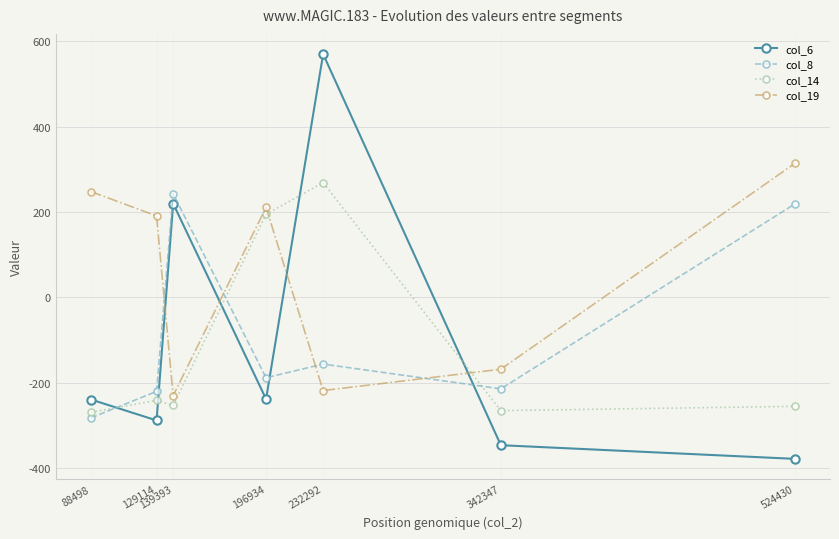

How many intersections are there between col_14 and col_8?

3